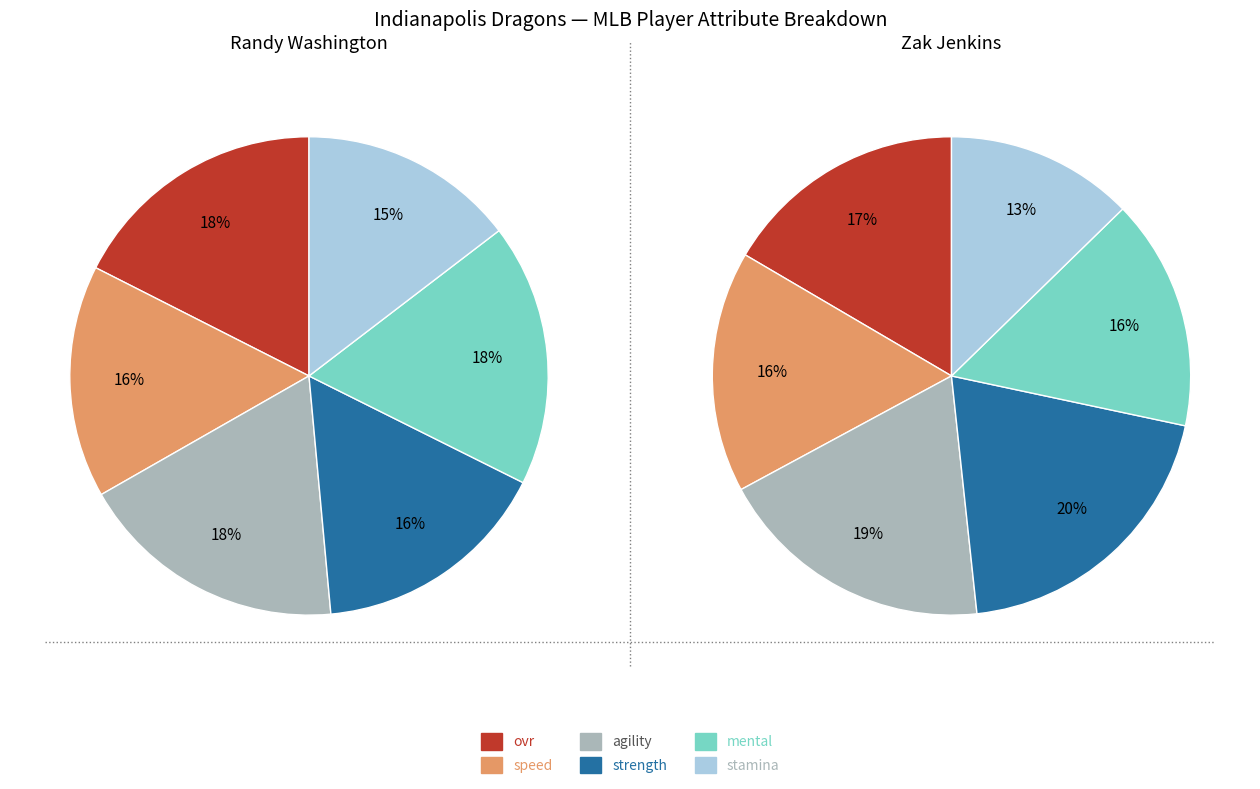

To the nearest percent, what is the difference between the Zak and Randy slice percentages?

3%